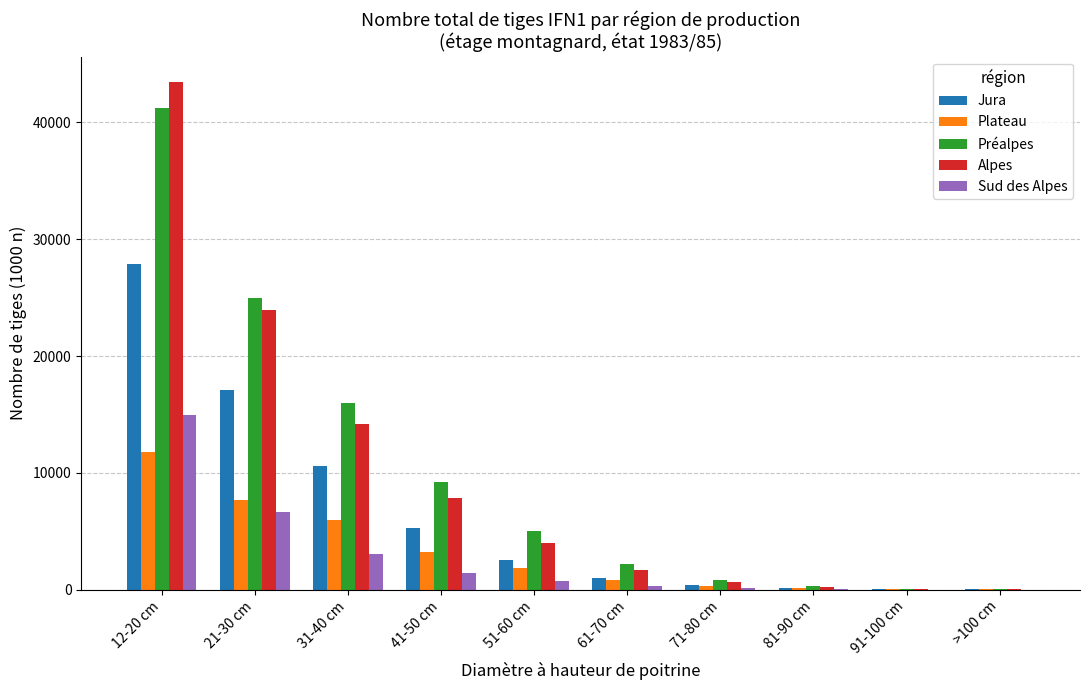

Count the number of categories in the chart.

10